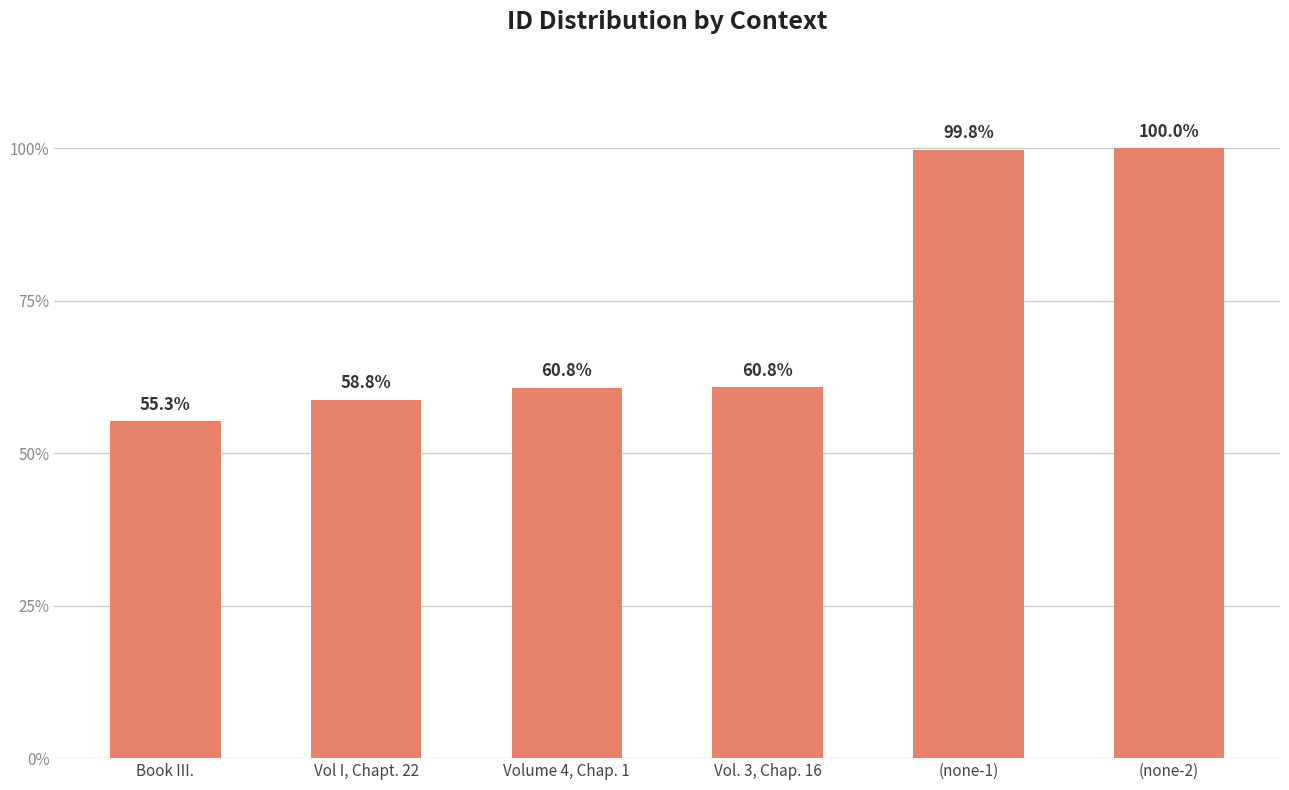

Reading left to right, list all the values displayed in this chart.

55.3	58.8	60.8	60.8	99.8	100.0